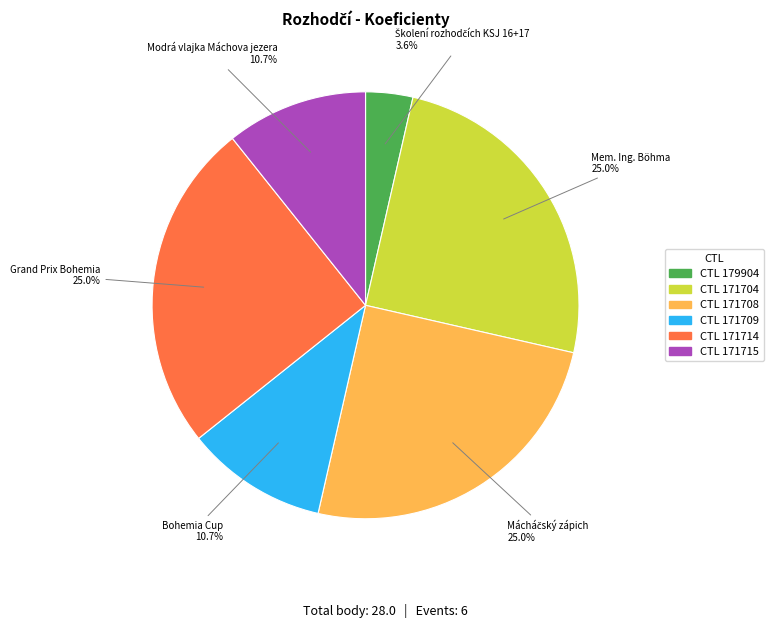

Does any single category account for the majority?

No